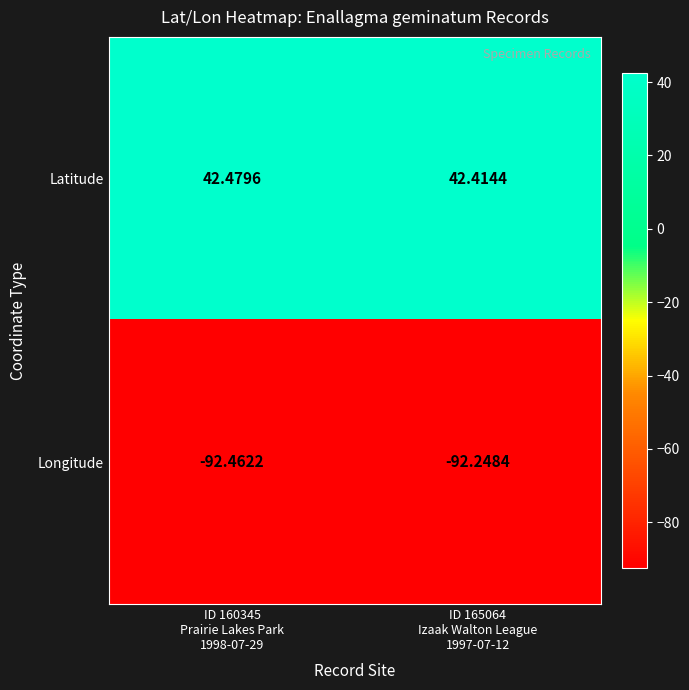

What is the spread (max minus min) of values at ID 160345
Prairie Lakes Park
1998-07-29?

134.9